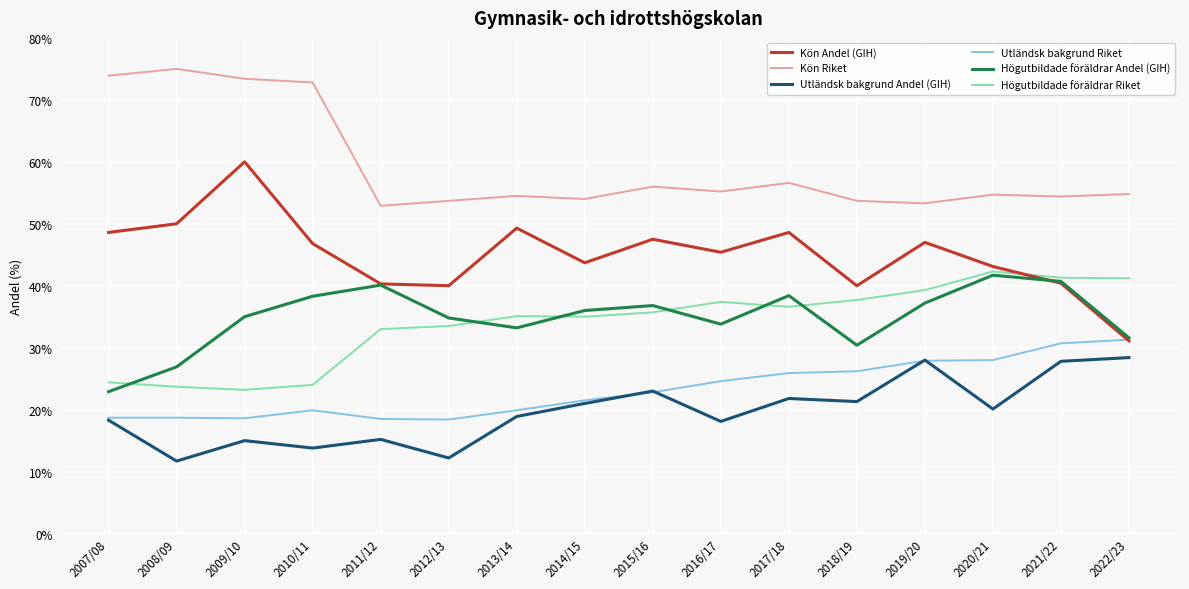

Between 2018/19 and 2022/23, which series saw the biggest shift?

Kön Andel (GIH)